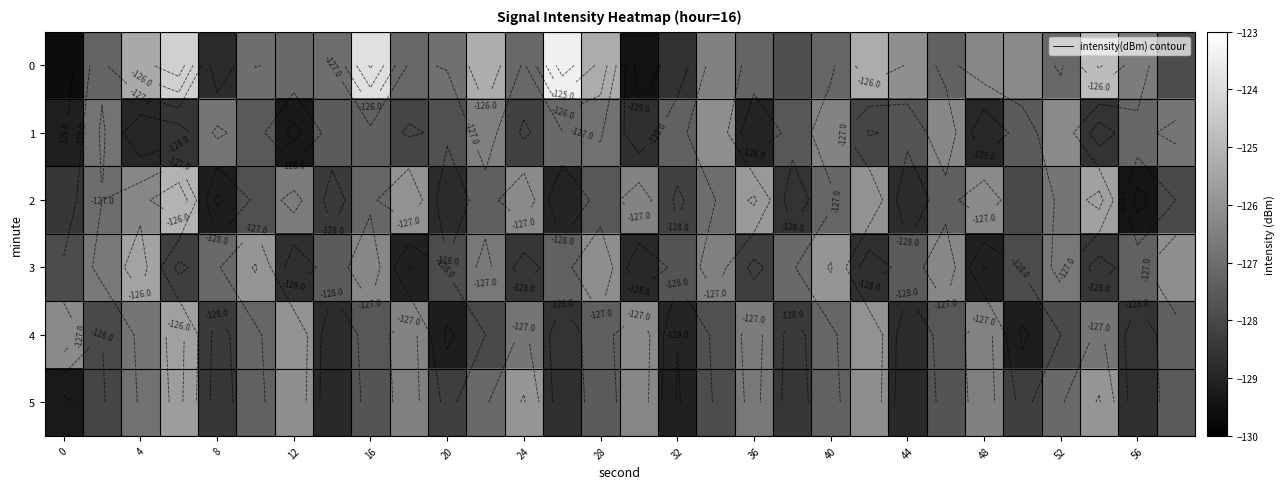

What is the difference between the maximum and minimum values in the 0 series?

6.2